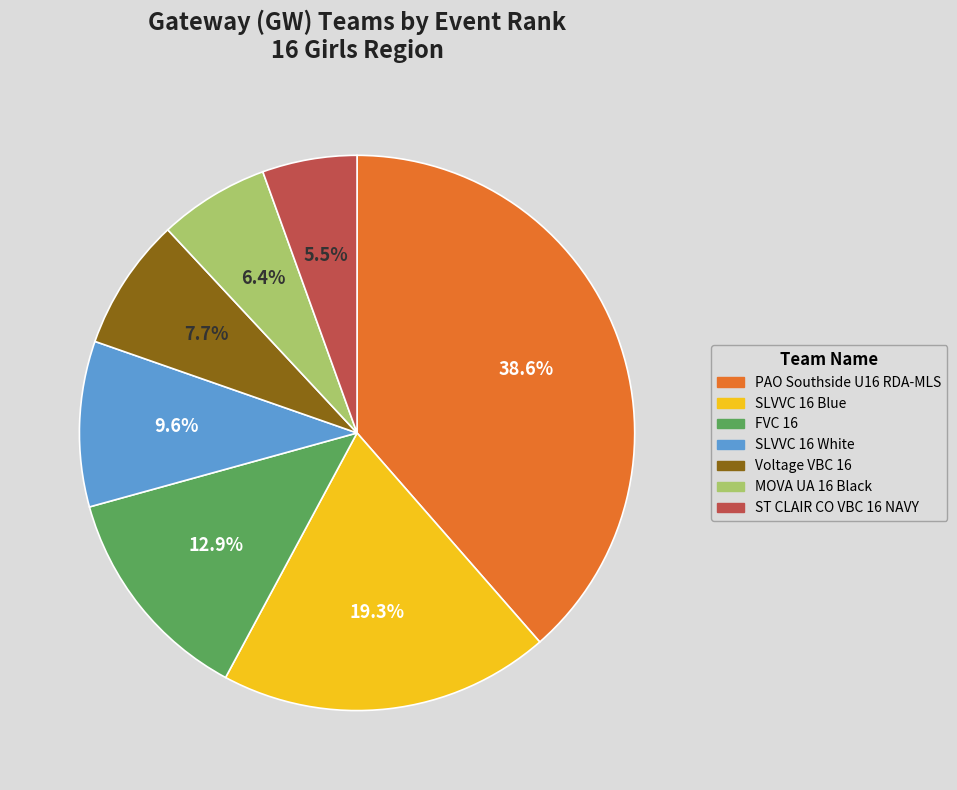

Combined, what portion of the pie is SLVVC 16 Blue and SLVVC 16 White?

28.9%